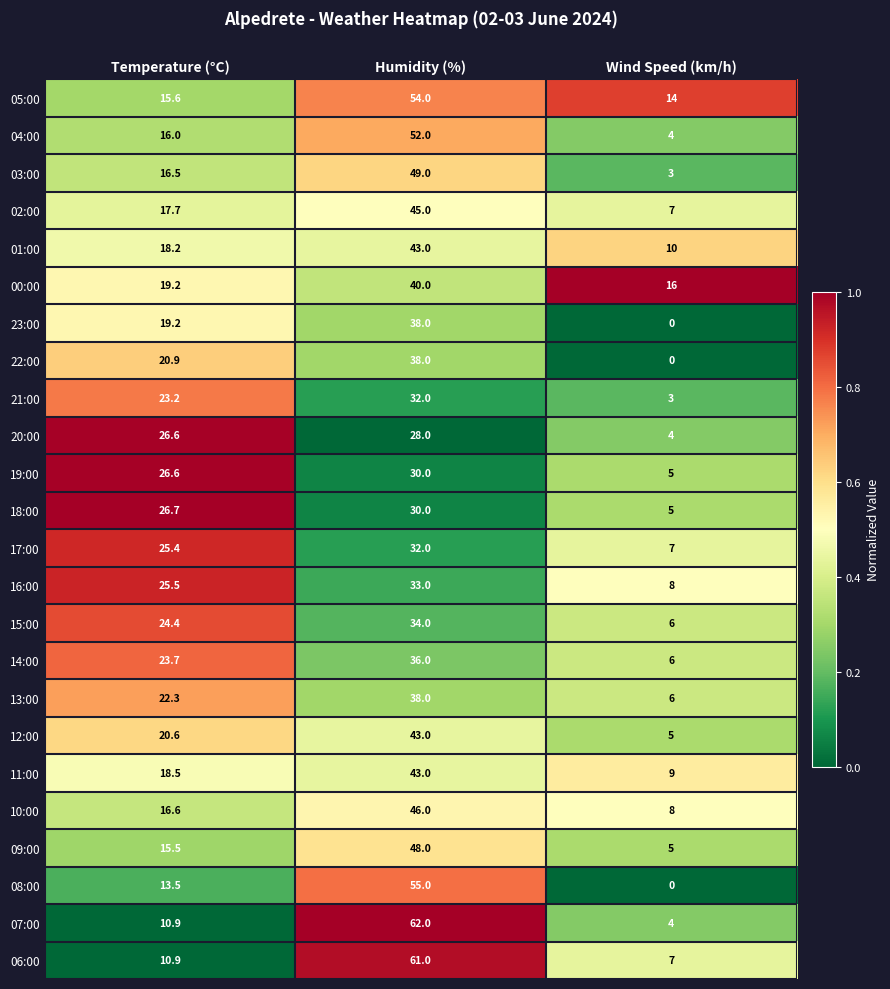

Between Temperature (°C) and Wind Speed (km/h), which series saw the biggest shift?

20:00